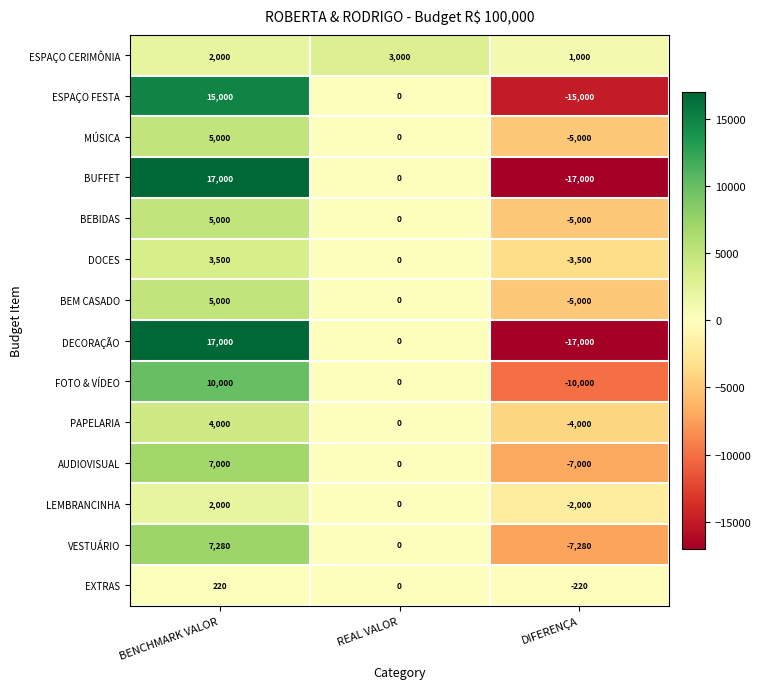

At which category is the sum across all series the highest?

BENCHMARK VALOR